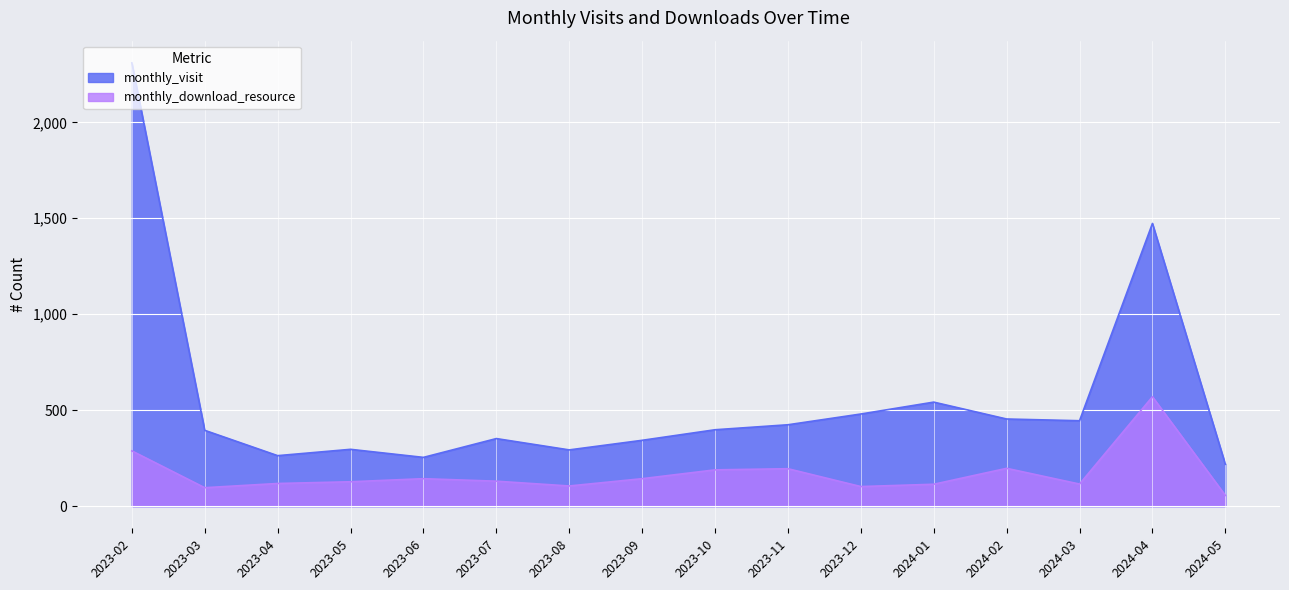

True or false: monthly_visit and monthly_download_resource cross at least once.

False